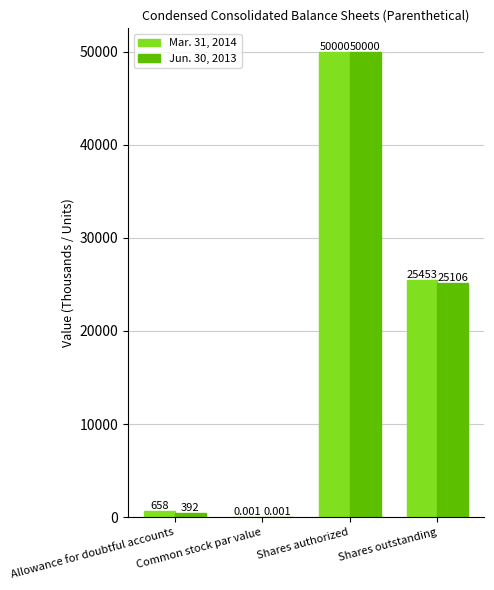

What are all the series names shown in the legend?

Mar. 31, 2014, Jun. 30, 2013